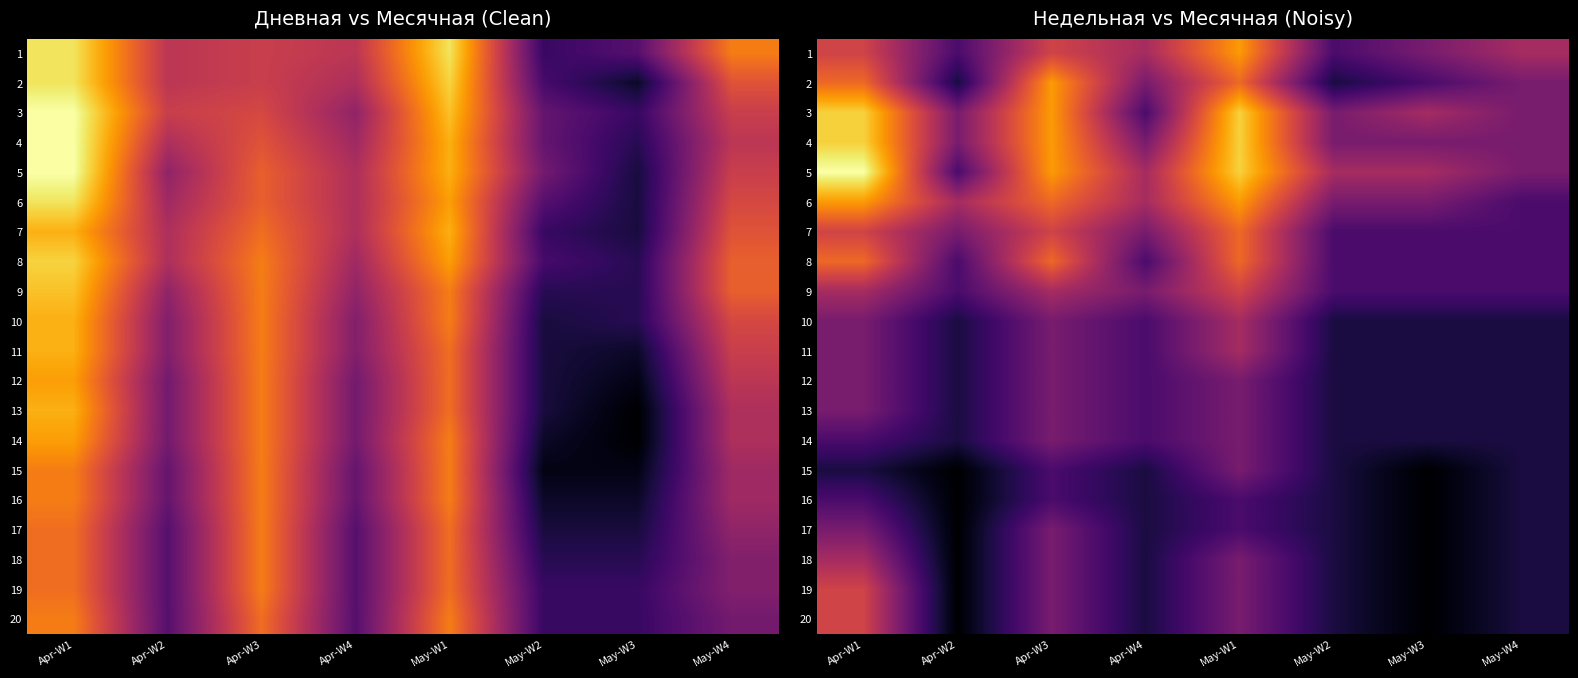

How many 7 values are between 4 and 7?

7